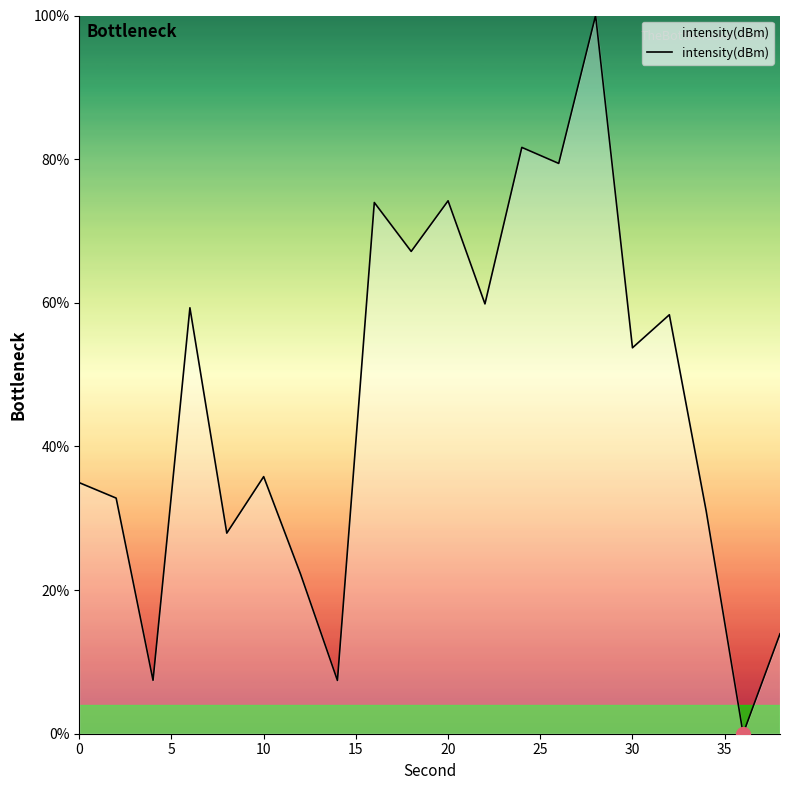

What is the difference between the maximum and minimum values?

100.0